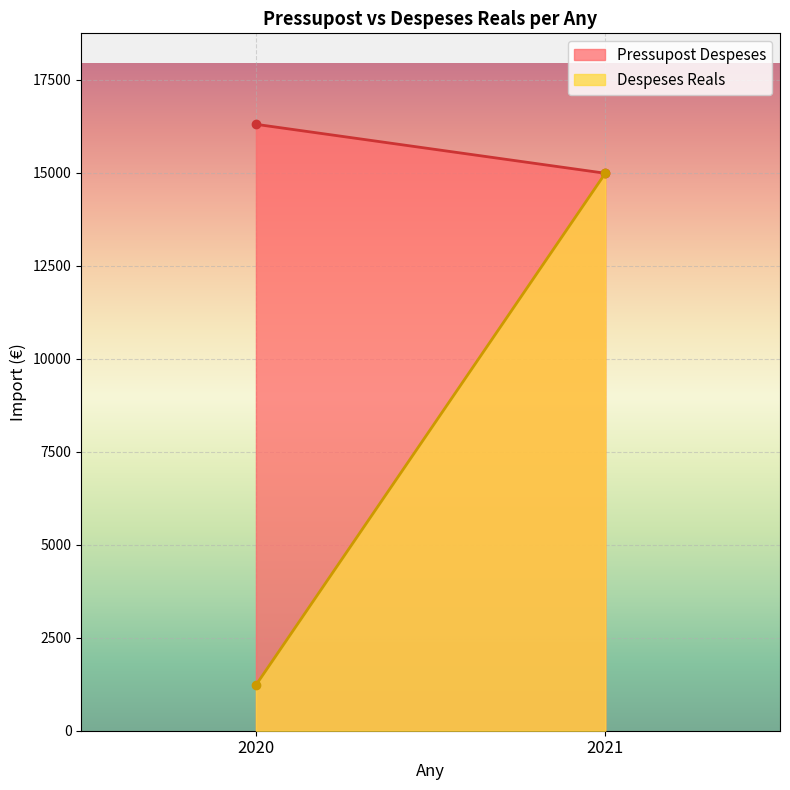

At how many categories does at least one series exceed 4937?

2